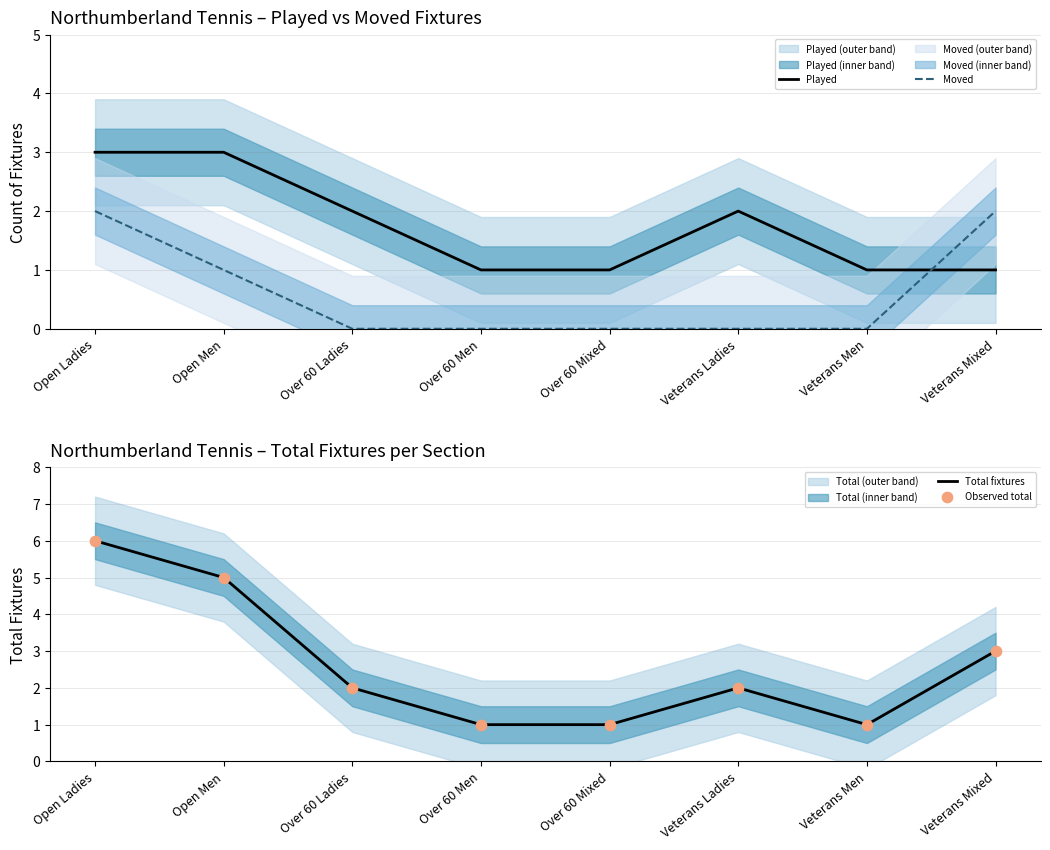

At how many categories does at least one series exceed 2?

3